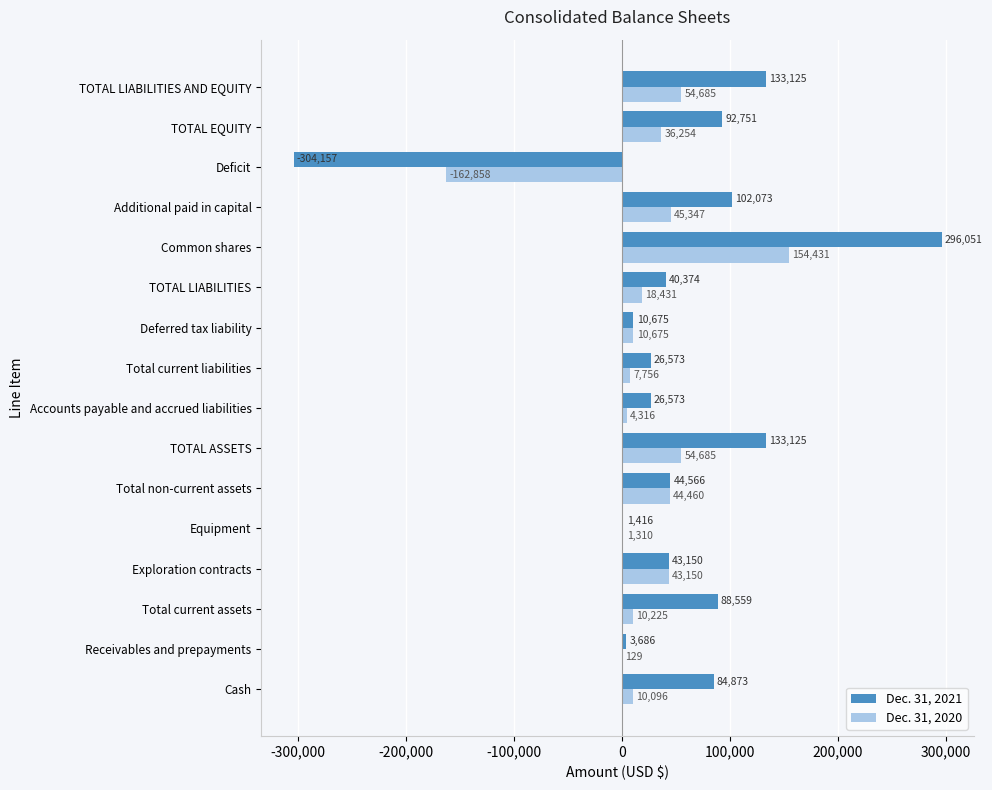

How many categories are shown in the chart?

16